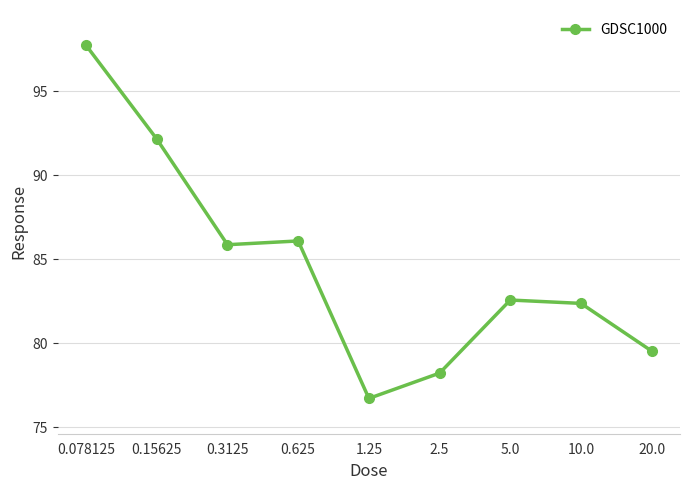

Which has a higher value, 5.0 or 0.15625?

0.15625